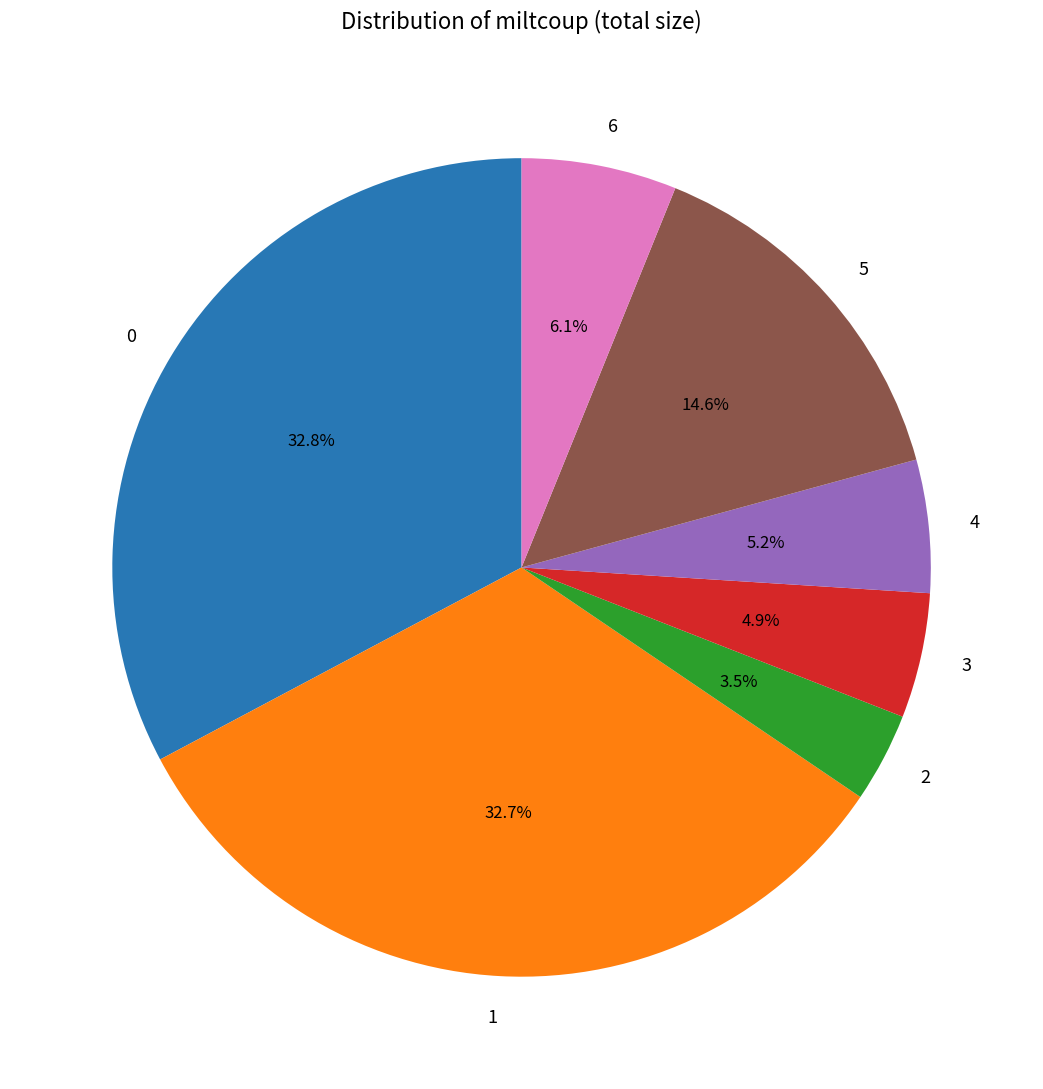

What percentage is the 6 slice, to the nearest percent?

6%